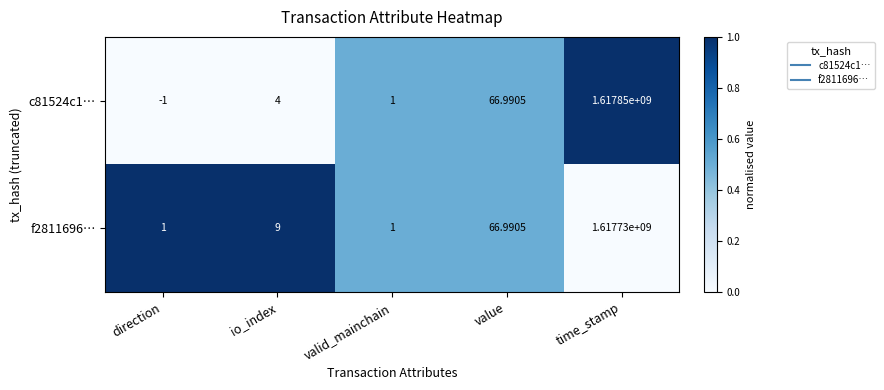

At which category does the chart reach its peak across all series?

time_stamp